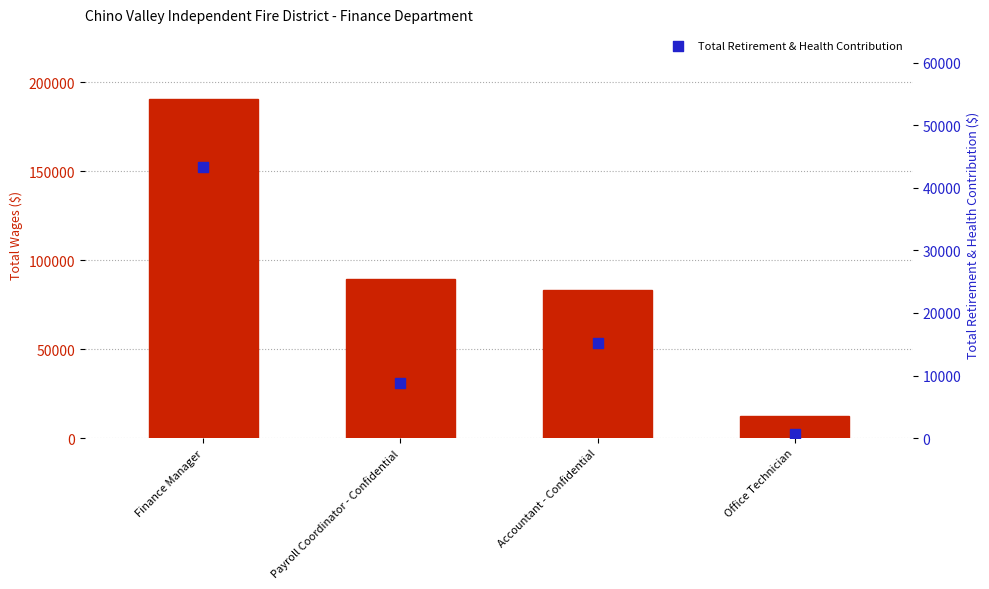

What is the total value across all series at Office Technician?

13014